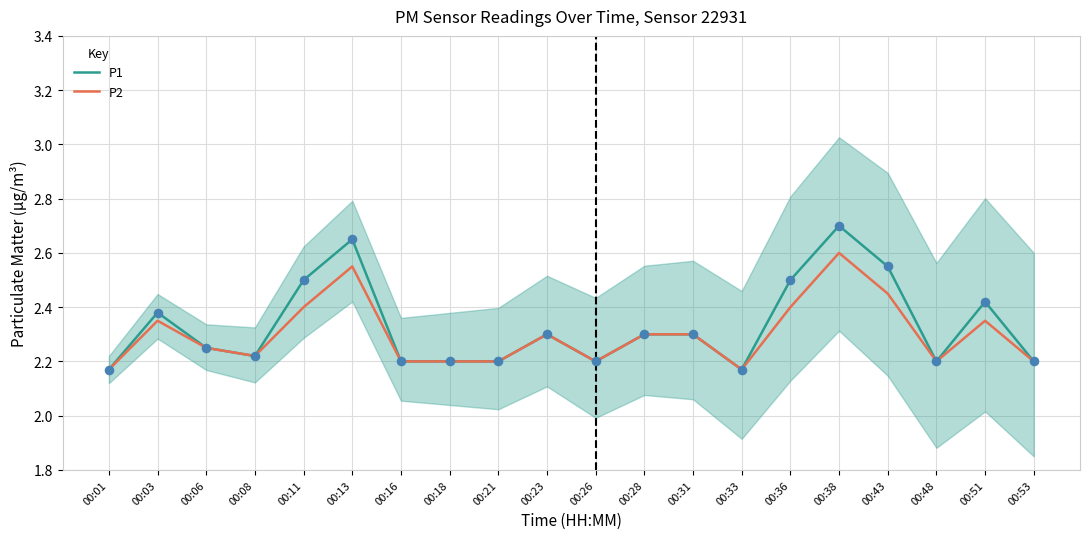

Which series contains the lowest Y value?

P1